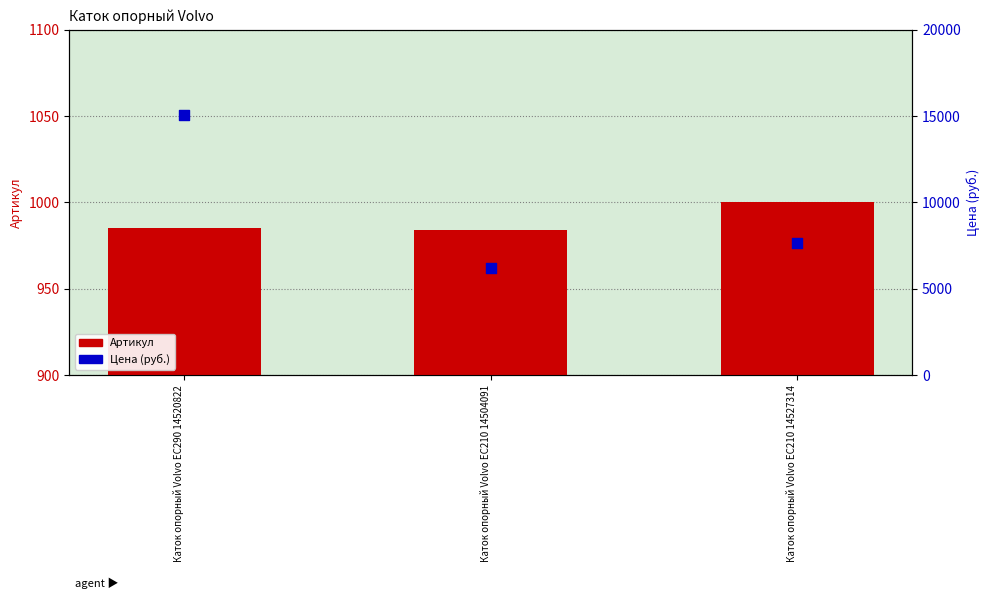

What are all the series names shown in the legend?

Артикул, Цена (руб.)